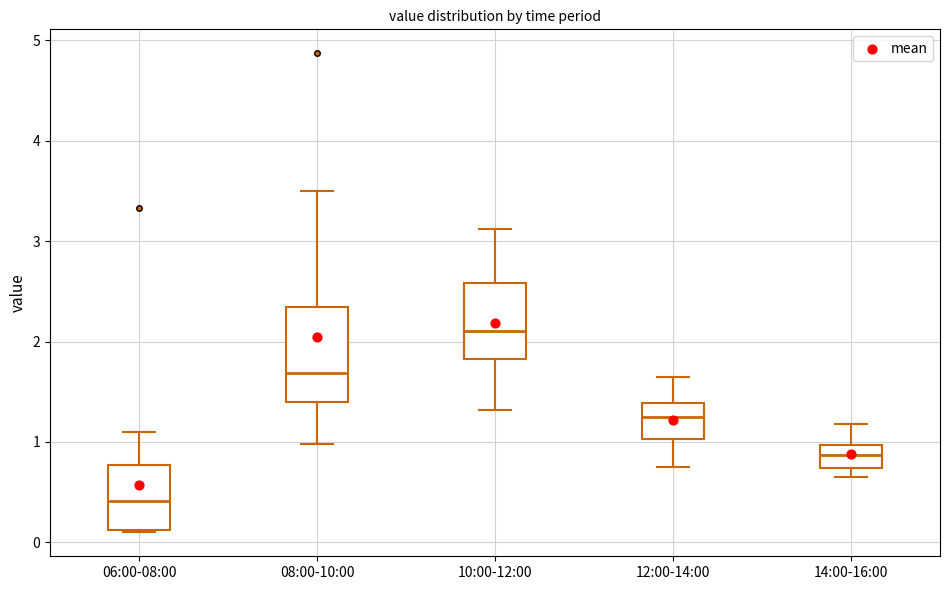

Where is the lower edge of the box for 12:00-14:00 on the y-axis? The values are not printed on the chart, so give them approximately, as read against the axis.

1.0